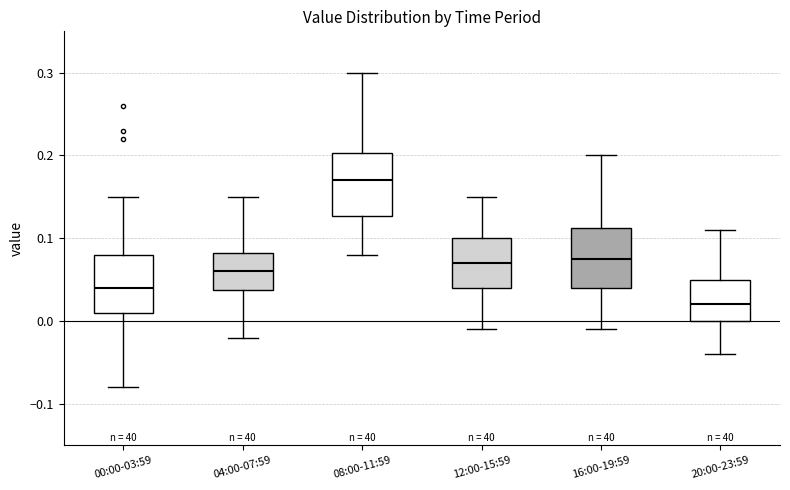

Where is the upper edge of the box for 12:00-15:59 on the y-axis? The values are not printed on the chart, so give them approximately, as read against the axis.

0.10